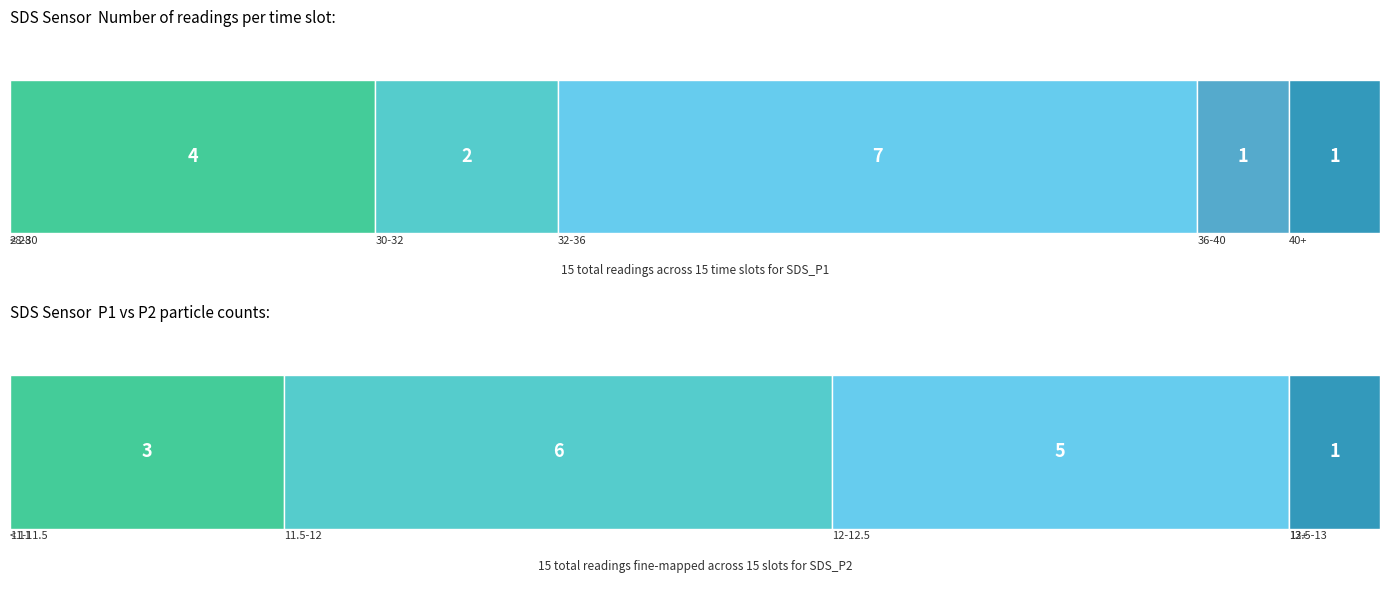

The value of SDS_P1 at 00:05 is 56.2. True or false?

False